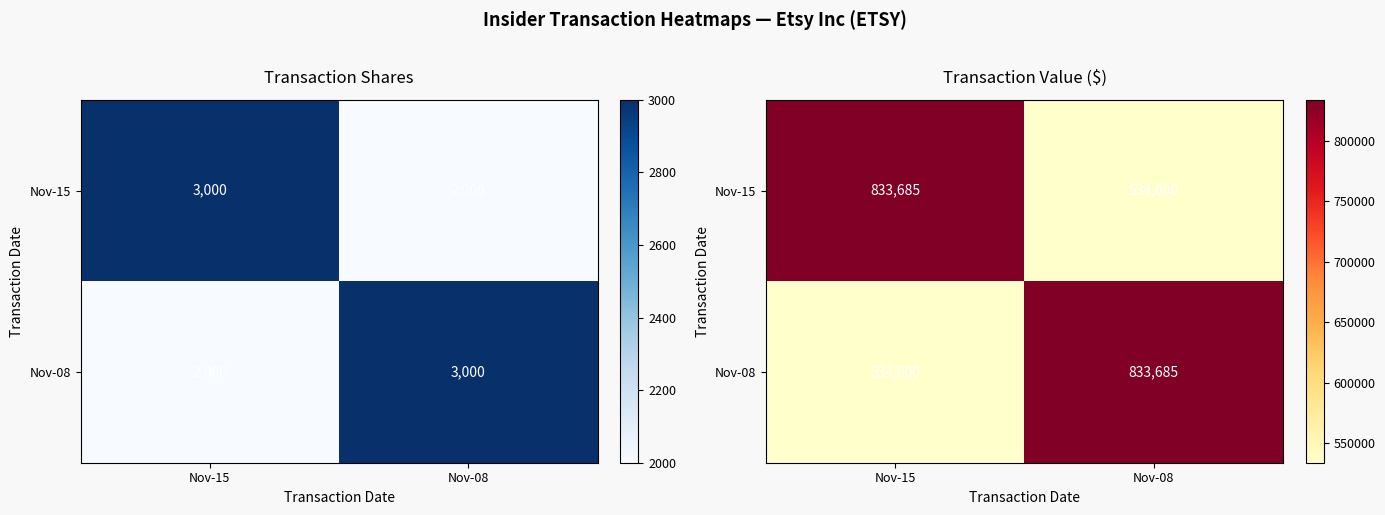

True or false: Nov-15 has a value of 833685 at Nov-15.

True